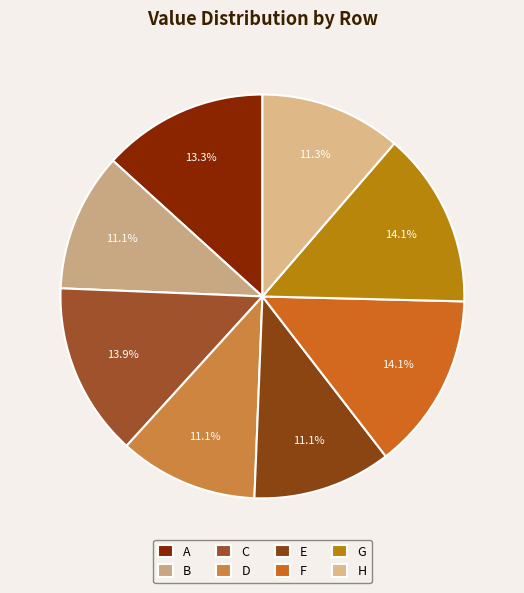

How many slices are in this pie chart?

8